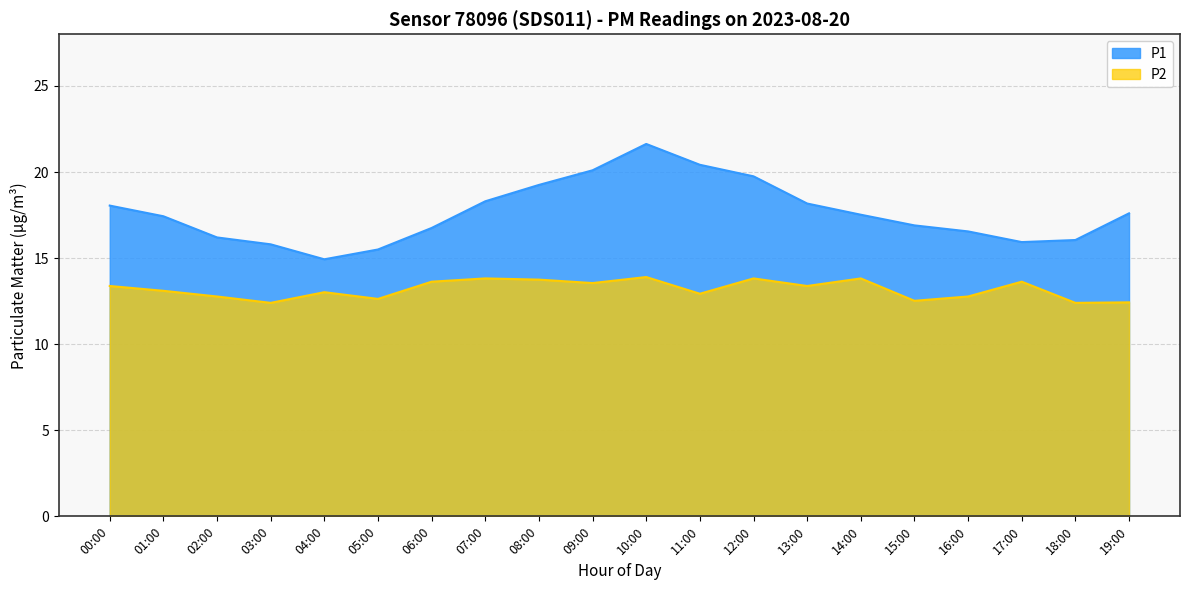

Where is the first local maximum for P2?

04:00